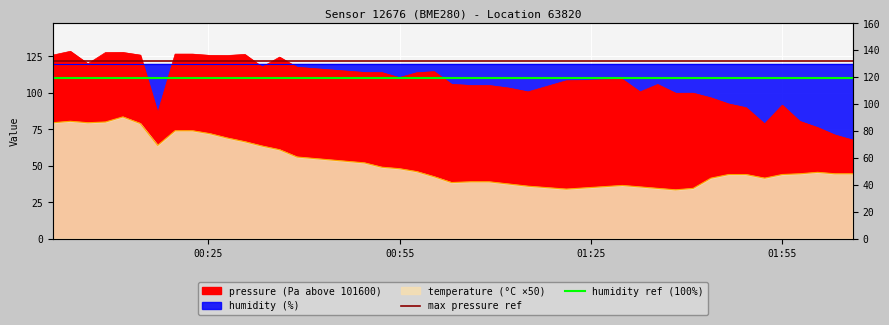

What is the difference between the highest and lowest values at 00:55?

12.0